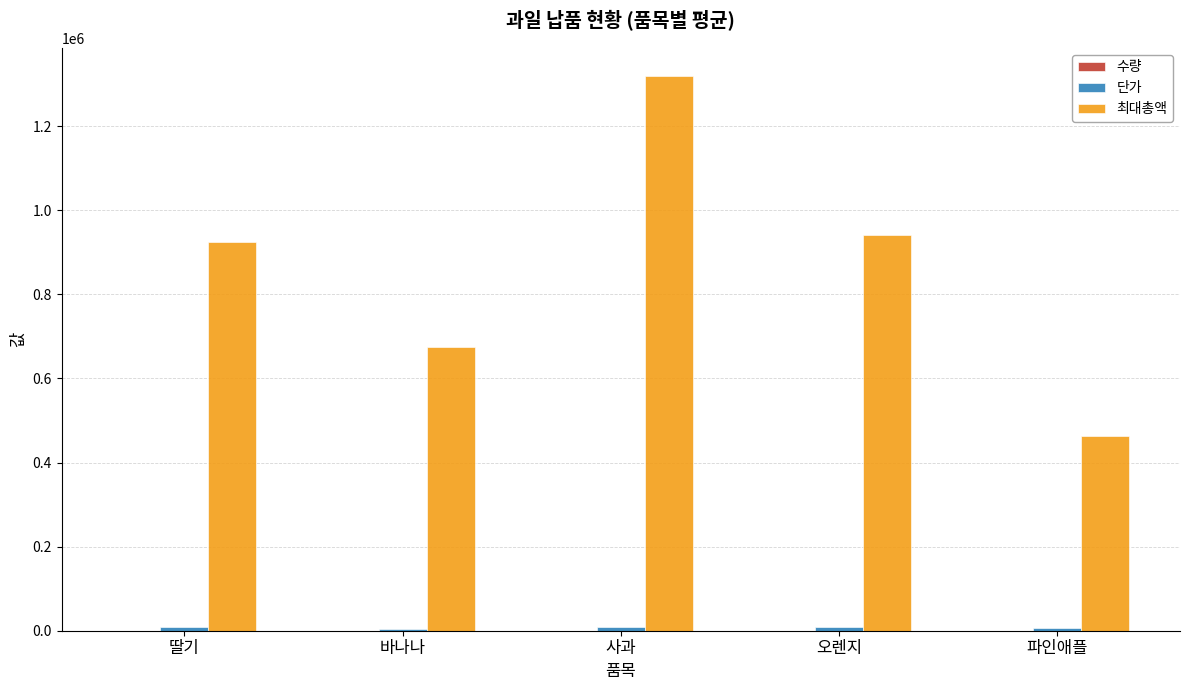

What is the sum of all 최대총액 values?

4325250.0